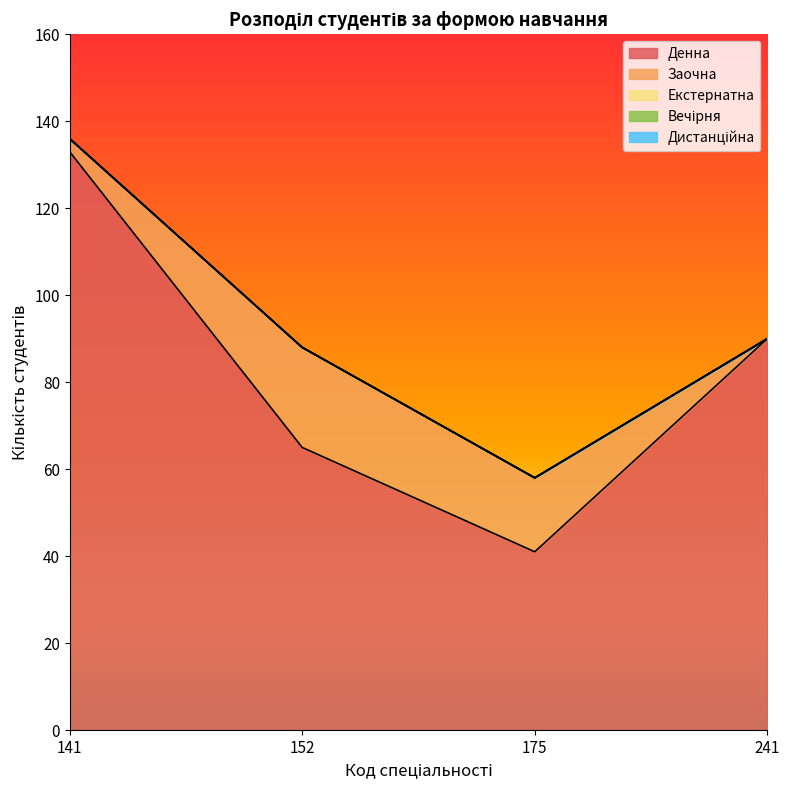

At 175, list the series in order from largest to smallest.

Денна, Заочна, Екстернатна, Вечірня, Дистанційна